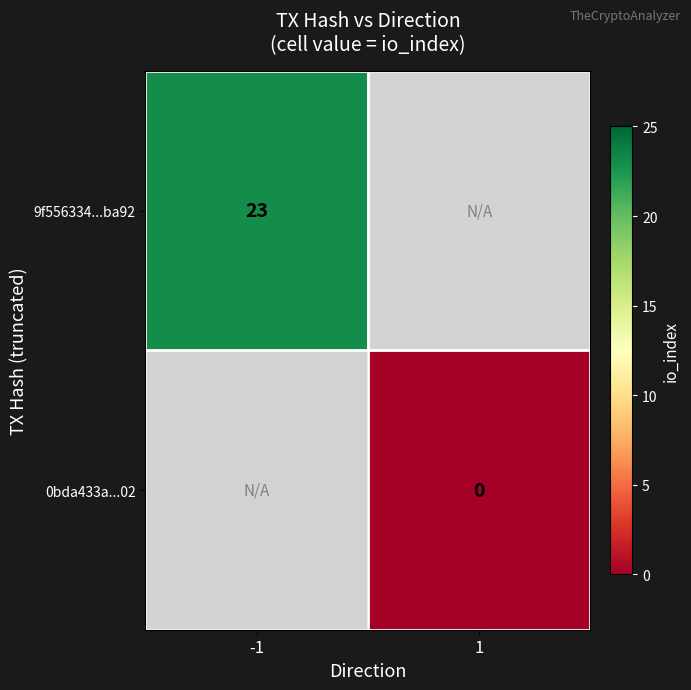

Is it true that 9f556334...ba92 equals 23 at -1?

True